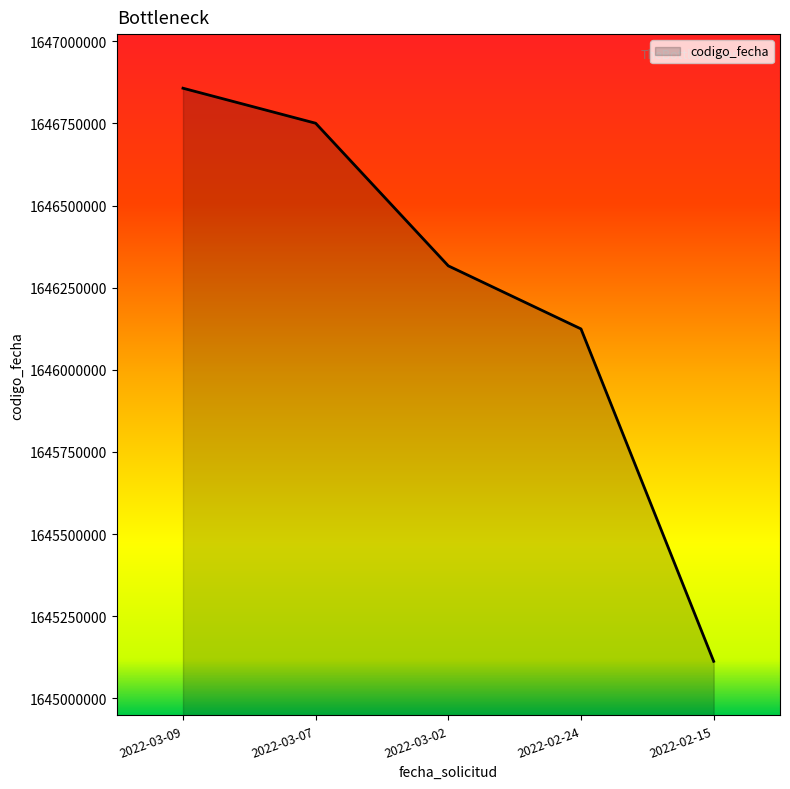

Reading right to left, transcribe all the data shown in this chart.

1645112671	1646124439	1646316339	1646750493	1646857079